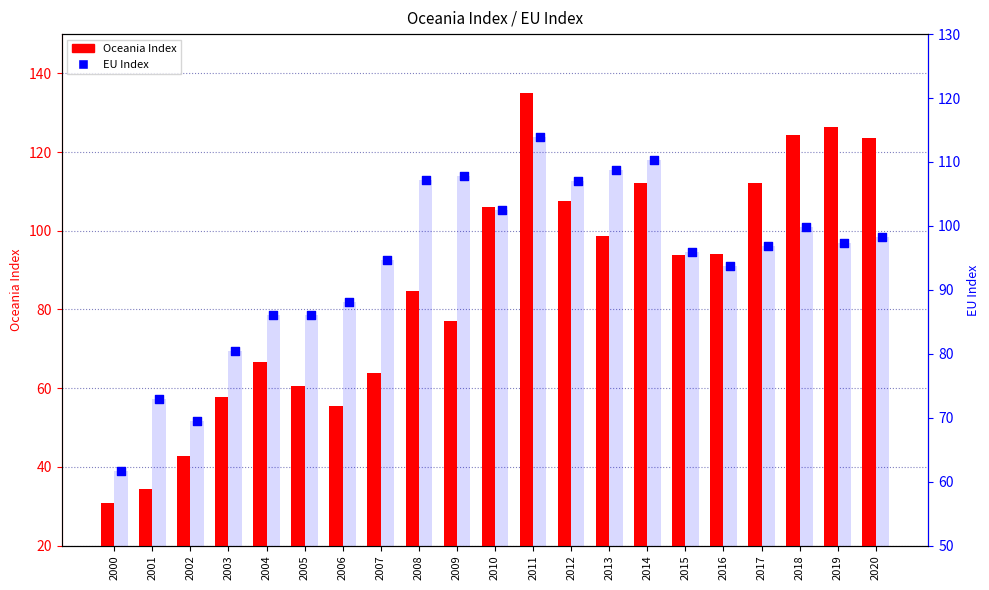

Which series has the largest total across all categories?

EU Index